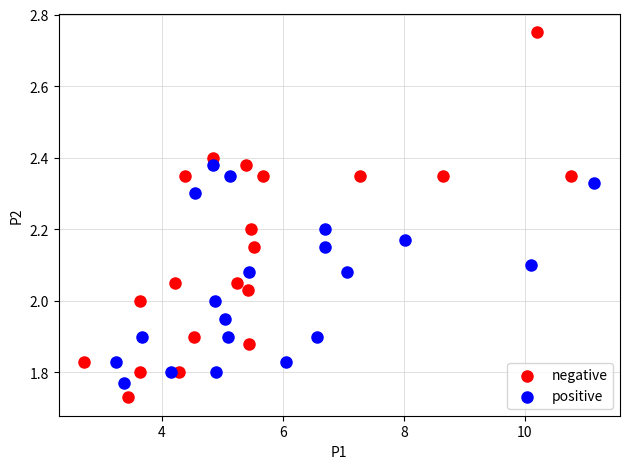

Which series contains the highest Y value?

negative